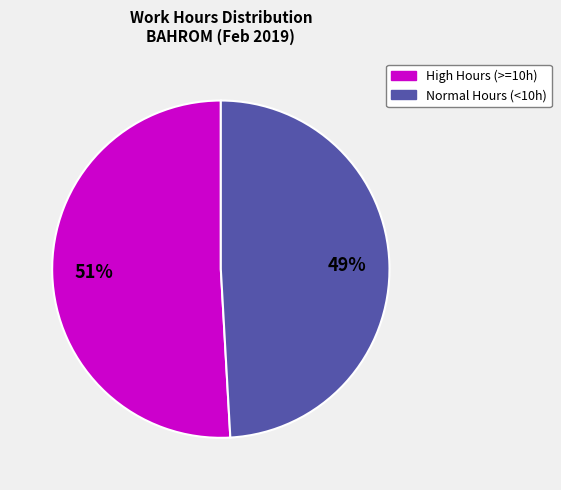

Is there any slice that represents more than half of the pie?

Yes